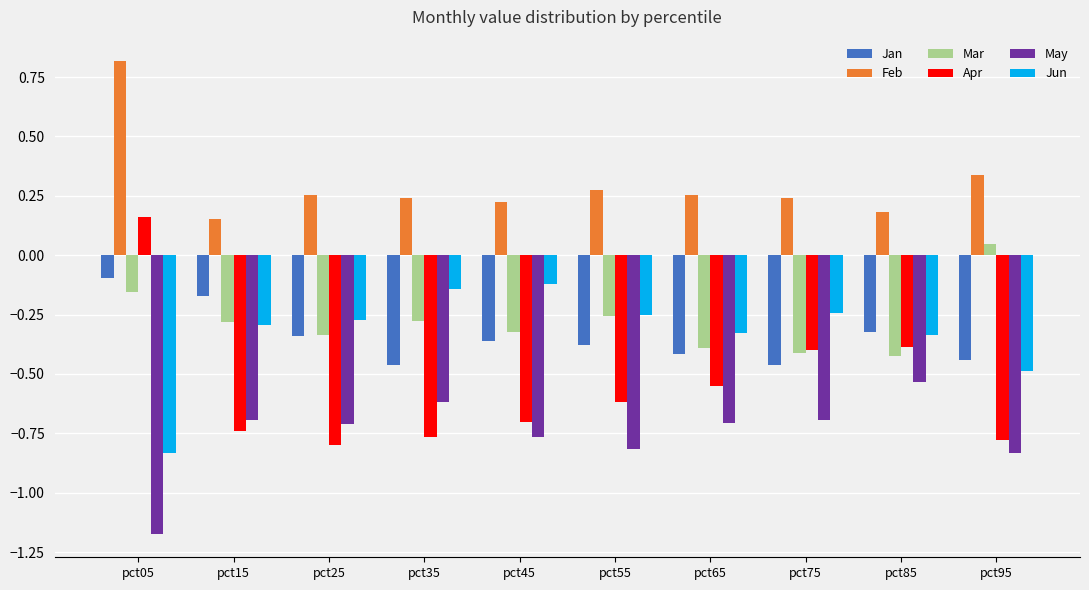

The Jun series shows -0.5 at pct95. True or false?

True